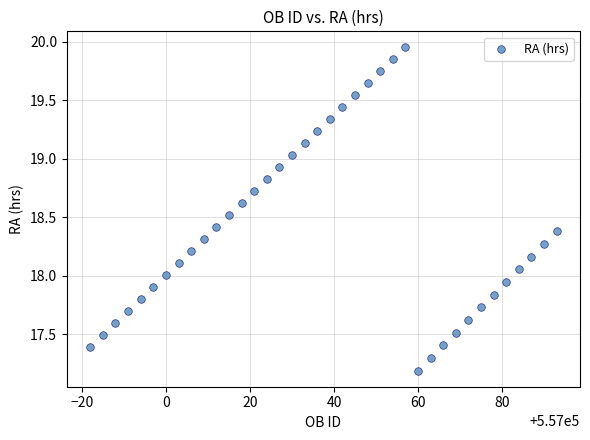

What is the range of X values (max minus min)?

111.0